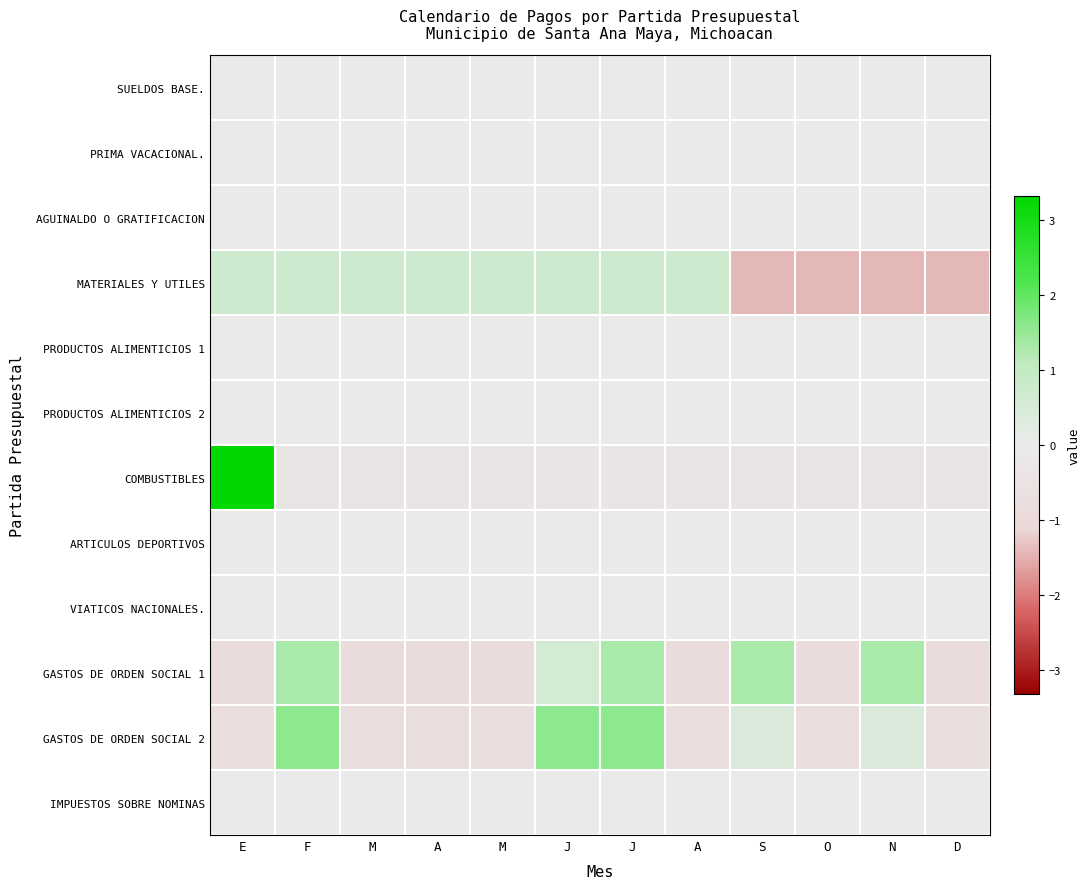

What is the total value across all series at O?

-3.3